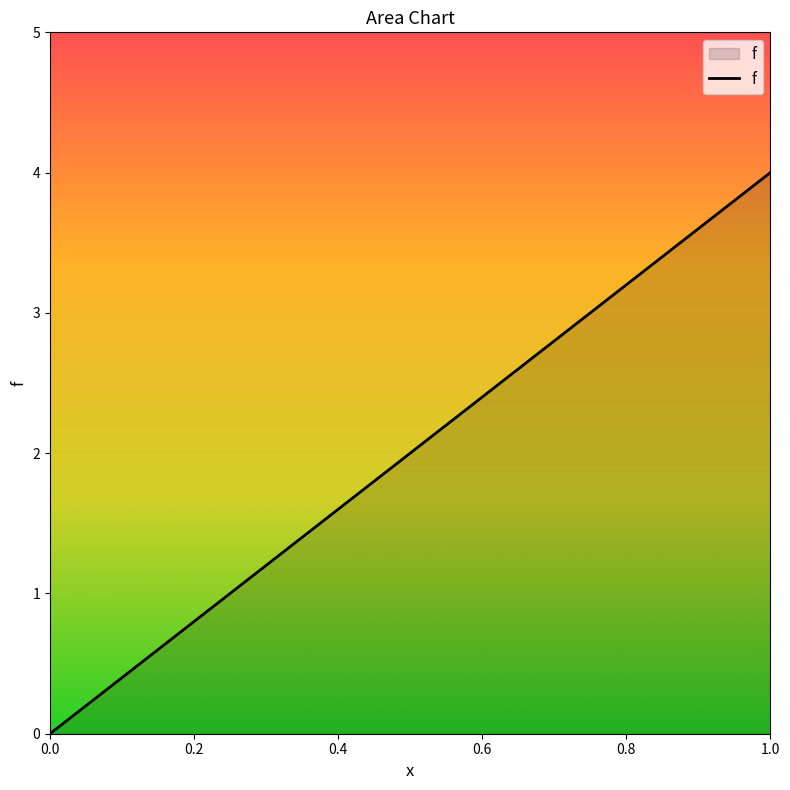

What is the difference between the maximum and minimum values?

4.0